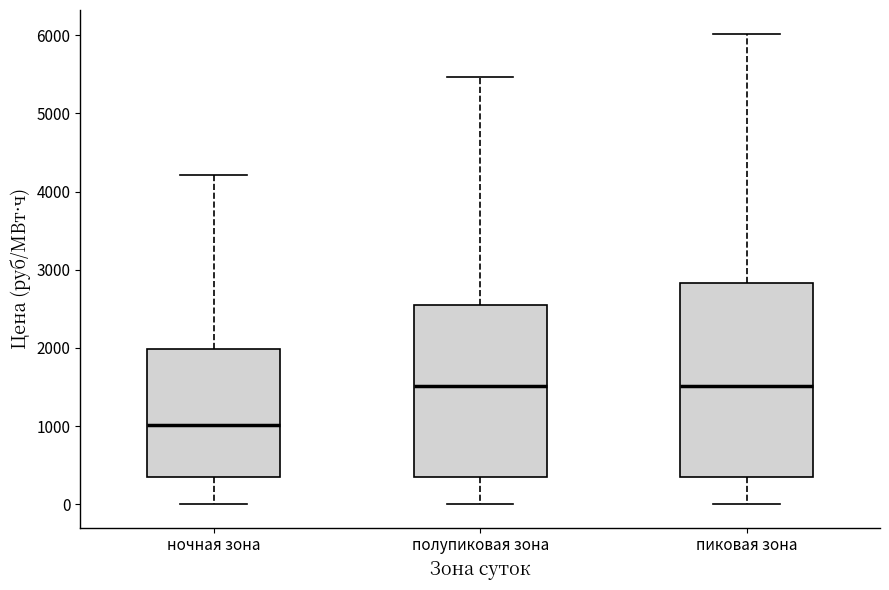

Reading left to right, read every box against the y-axis: the position of its median line, the range the box covers, and the ends of its whiskers. The values are not printed on the chart, so give them approximately, as read against the axis.

ночная зона: median 1000, box 400 to 2000, whiskers 0 to 4200
полупиковая зона: median 1500, box 400 to 2600, whiskers 0 to 5500
пиковая зона: median 1500, box 400 to 2800, whiskers 0 to 6000